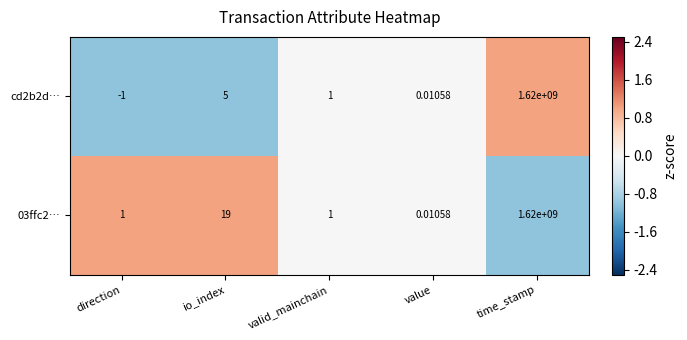

At which label is cd2b2d… closest to 809999999?

io_index